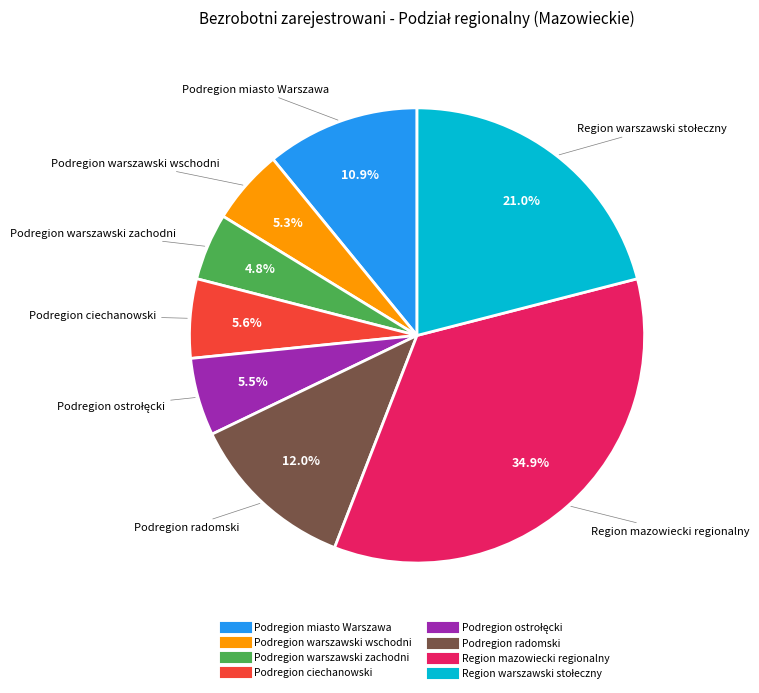

What is the smallest slice in the pie chart?

Podregion warszawski zachodni